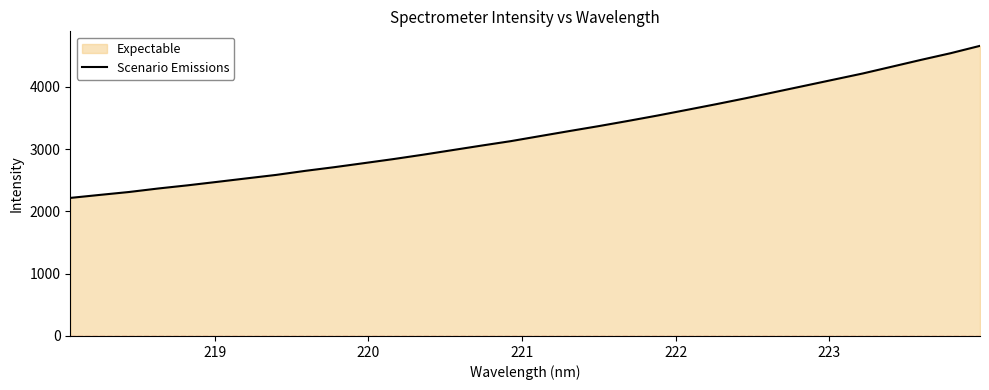

What is the minimum value shown in the chart?

2217.0